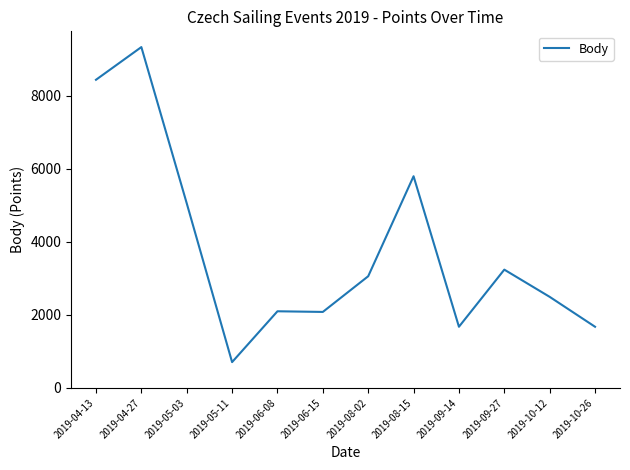

What is the change in value from 2019-06-08 to 2019-08-15?

+3697